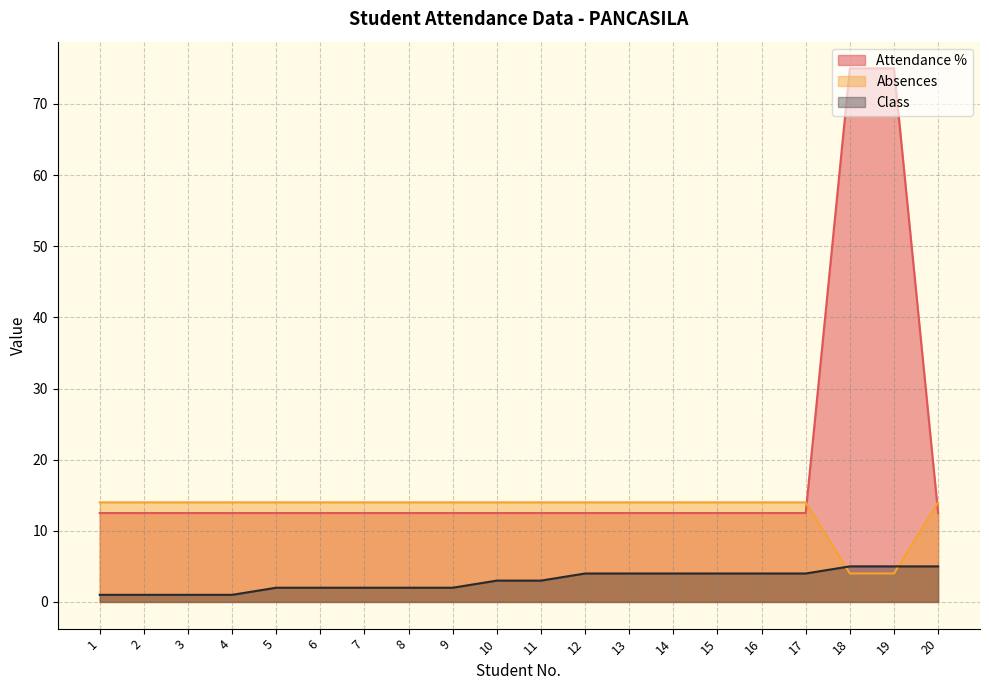

What is the value of the Class point at the 6th from the left?

2.0